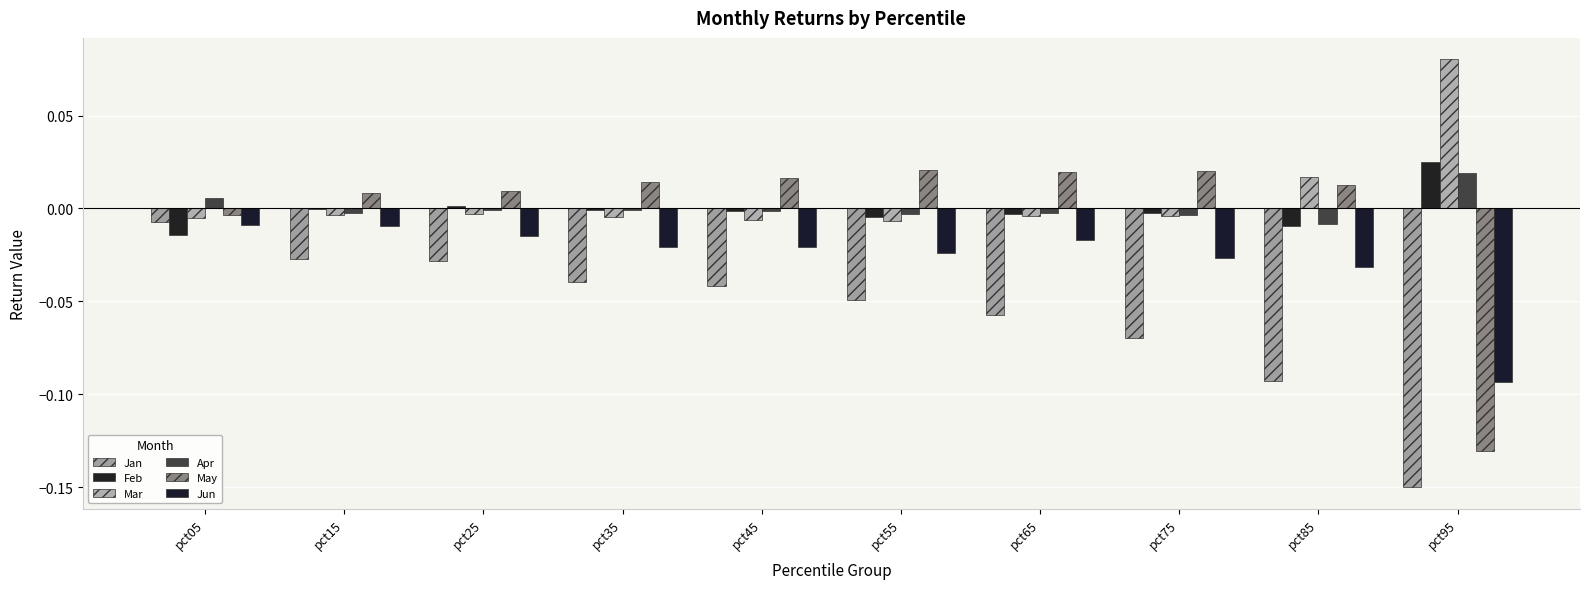

Which series changed the most between pct35 and pct55?

Jan